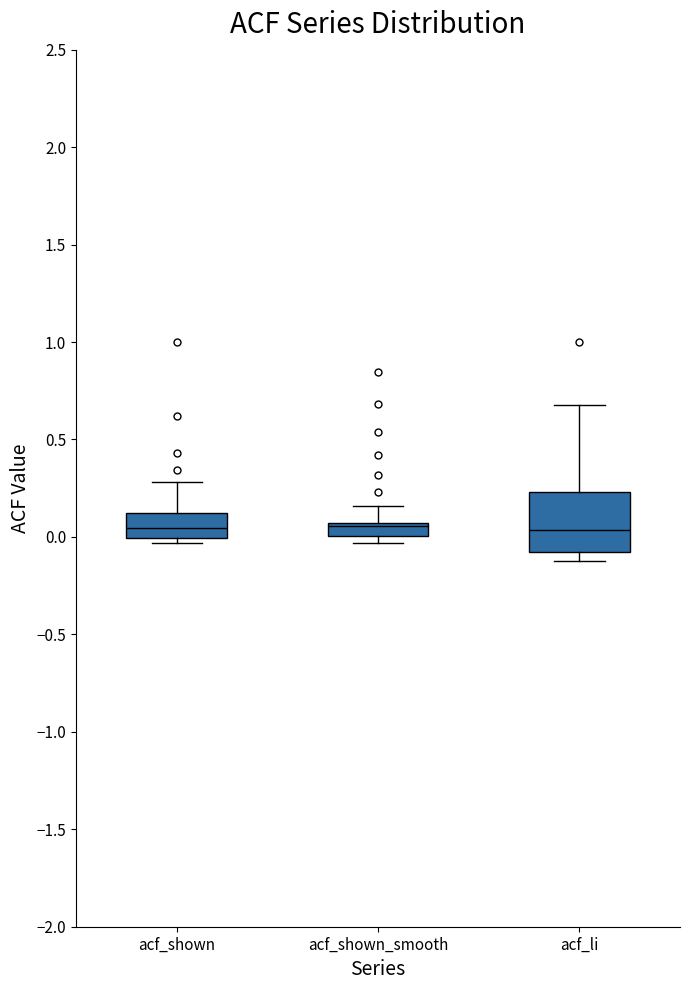

Where is the upper edge of the box for acf_shown on the y-axis? The values are not printed on the chart, so give them approximately, as read against the axis.

0.10